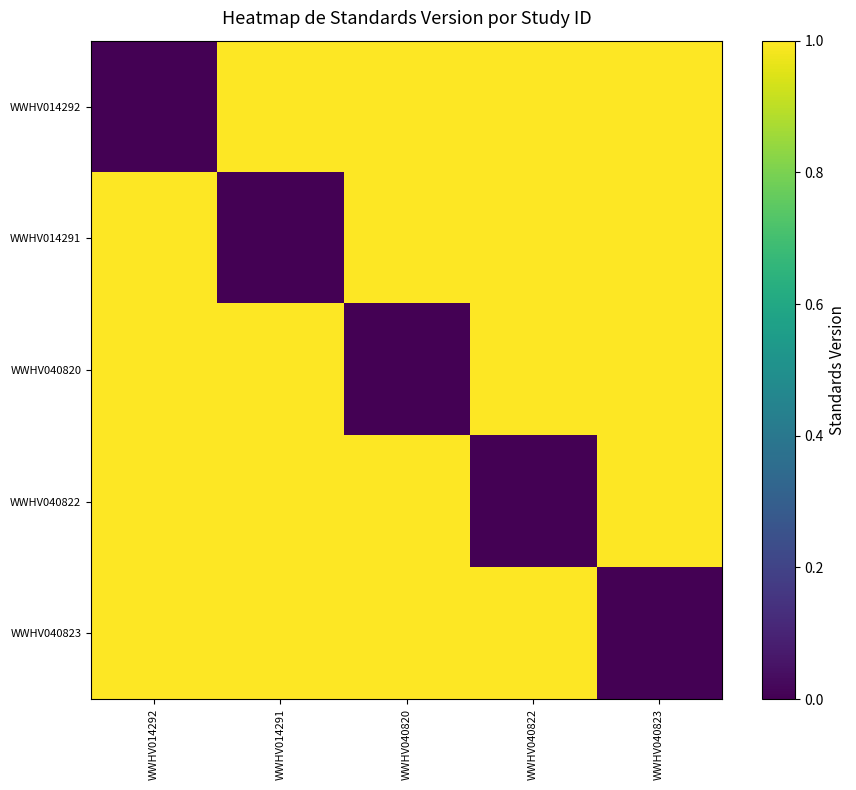

Reading left to right, list all the values displayed in this chart.

WWHV014292: WWHV014292=0	WWHV014291=1	WWHV040820=1	WWHV040822=1	WWHV040823=1
WWHV014291: WWHV014292=1	WWHV014291=0	WWHV040820=1	WWHV040822=1	WWHV040823=1
WWHV040820: WWHV014292=1	WWHV014291=1	WWHV040820=0	WWHV040822=1	WWHV040823=1
WWHV040822: WWHV014292=1	WWHV014291=1	WWHV040820=1	WWHV040822=0	WWHV040823=1
WWHV040823: WWHV014292=1	WWHV014291=1	WWHV040820=1	WWHV040822=1	WWHV040823=0